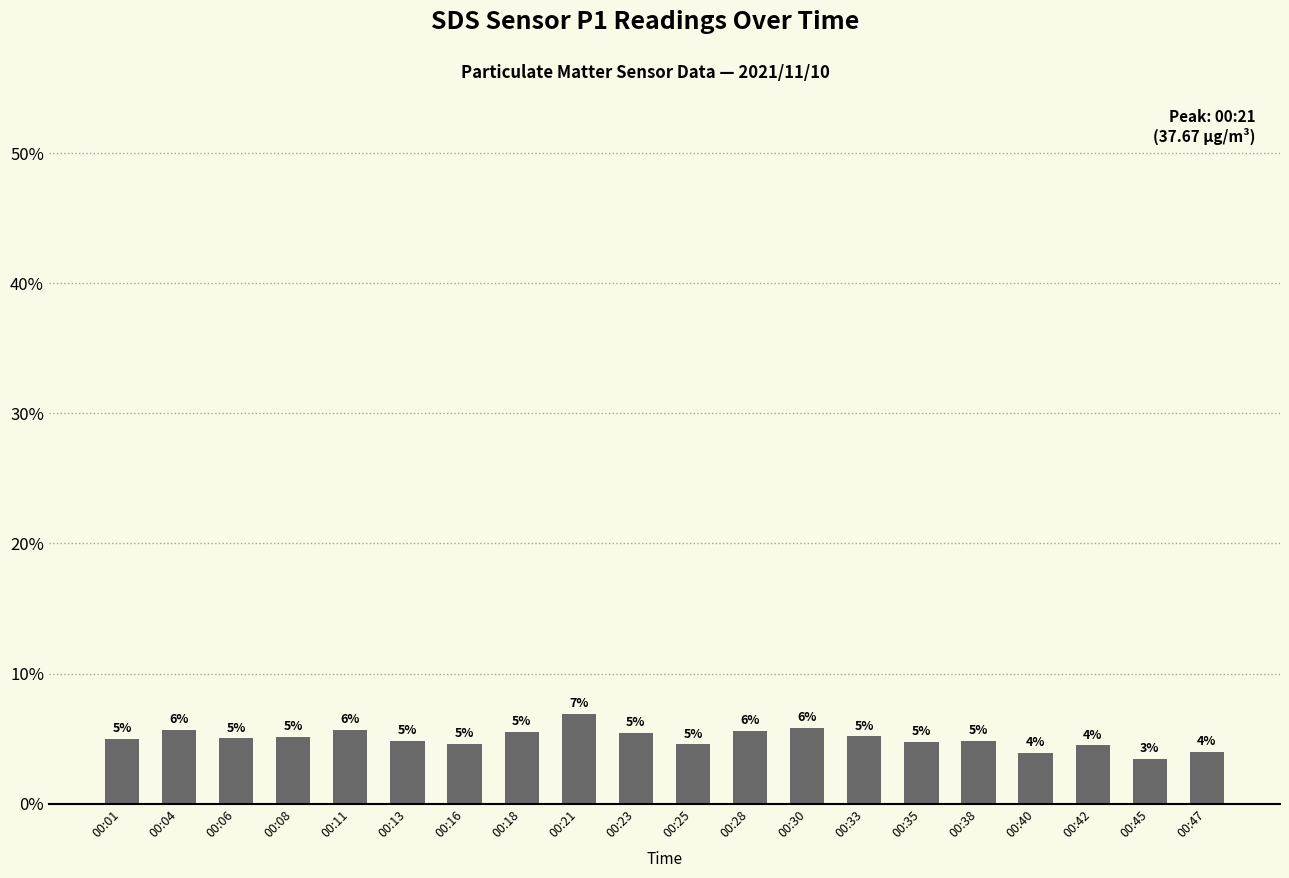

What is the maximum value shown in the chart?

6.9